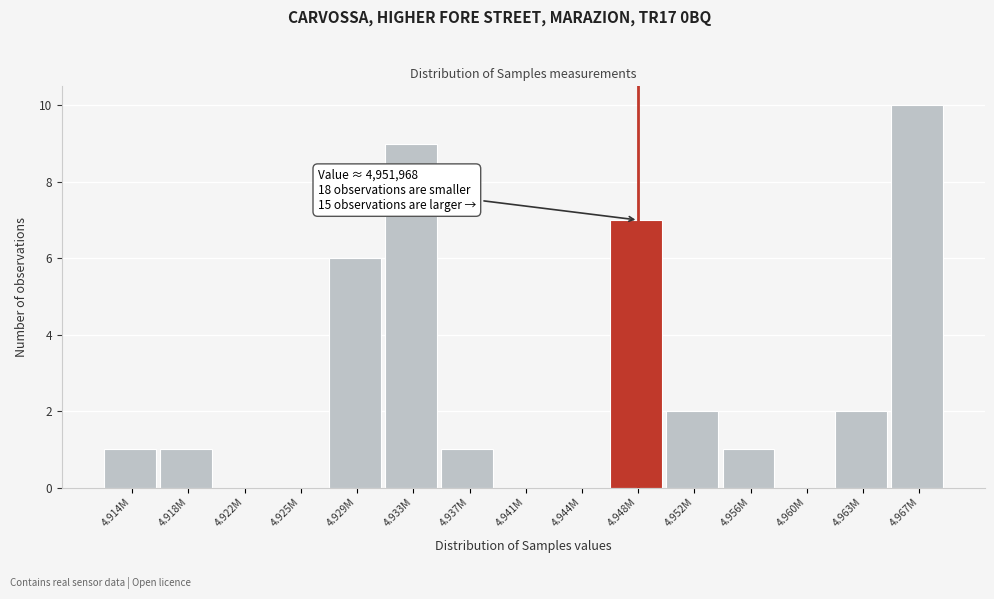

Reading left to right, what are all the values shown in this chart?

4.914M=1	4.918M=1	4.922M=0	4.925M=0	4.929M=6	4.933M=9	4.937M=1	4.941M=0	4.944M=0	4.948M=7	4.952M=2	4.956M=1	4.960M=0	4.963M=2	4.967M=10